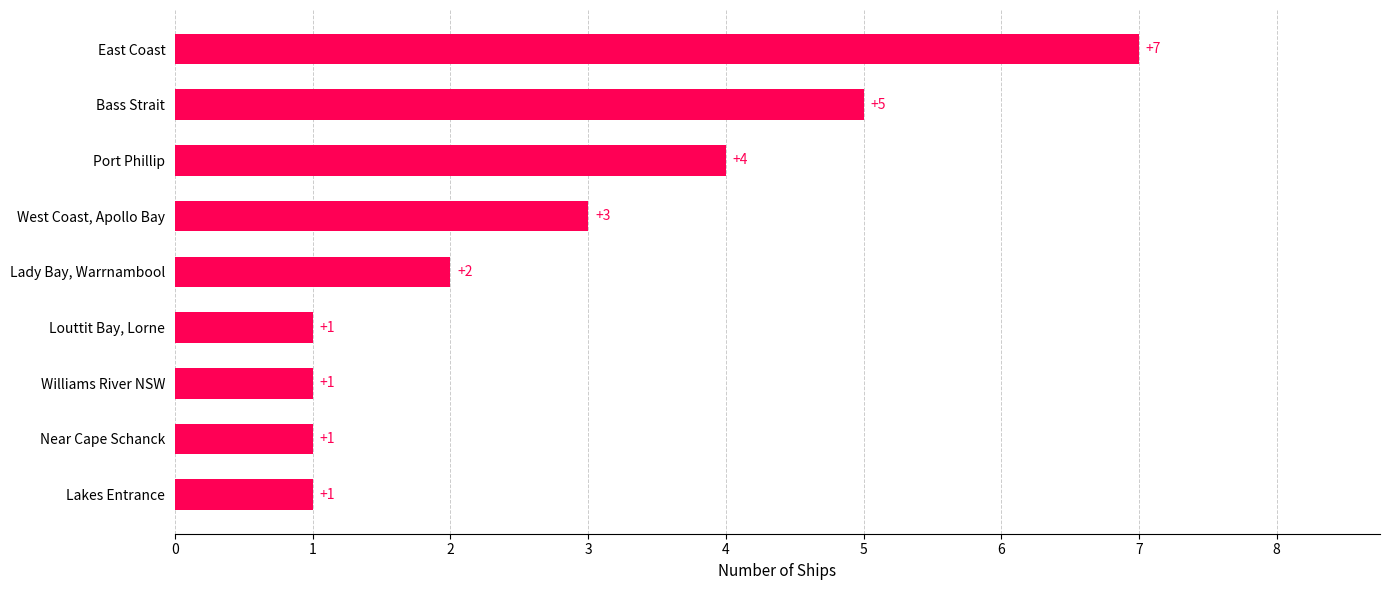

Reading bottom to top, transcribe all the data shown in this chart.

1	1	1	1	2	3	4	5	7